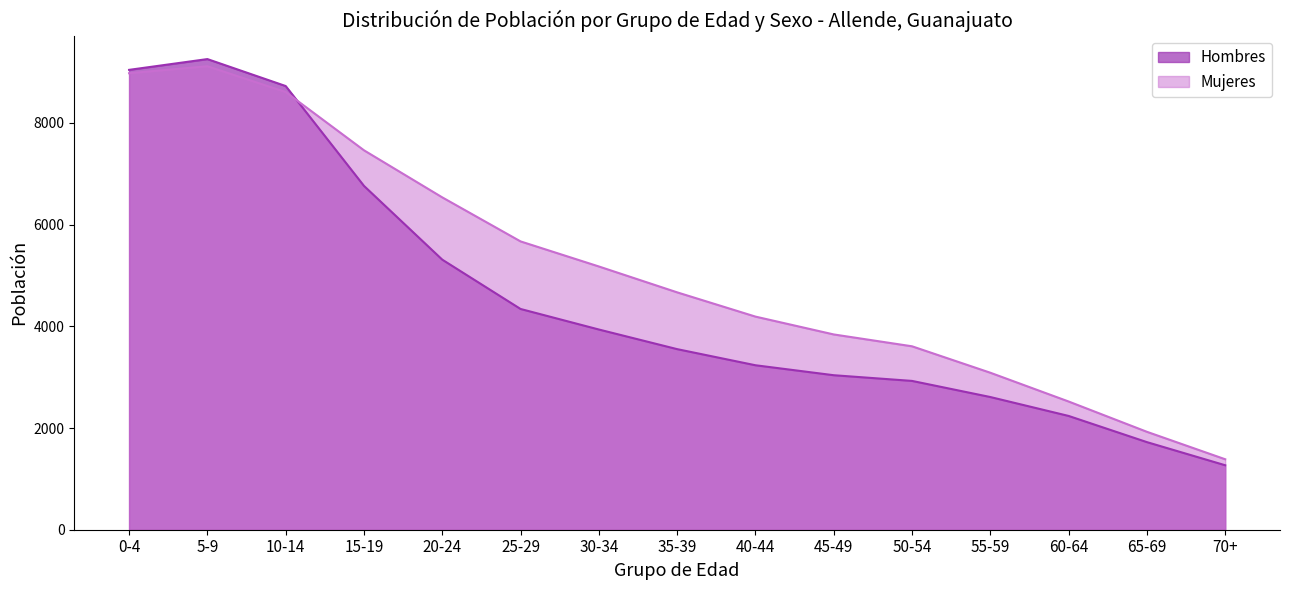

What is the total value across all series at 20-24?

11849